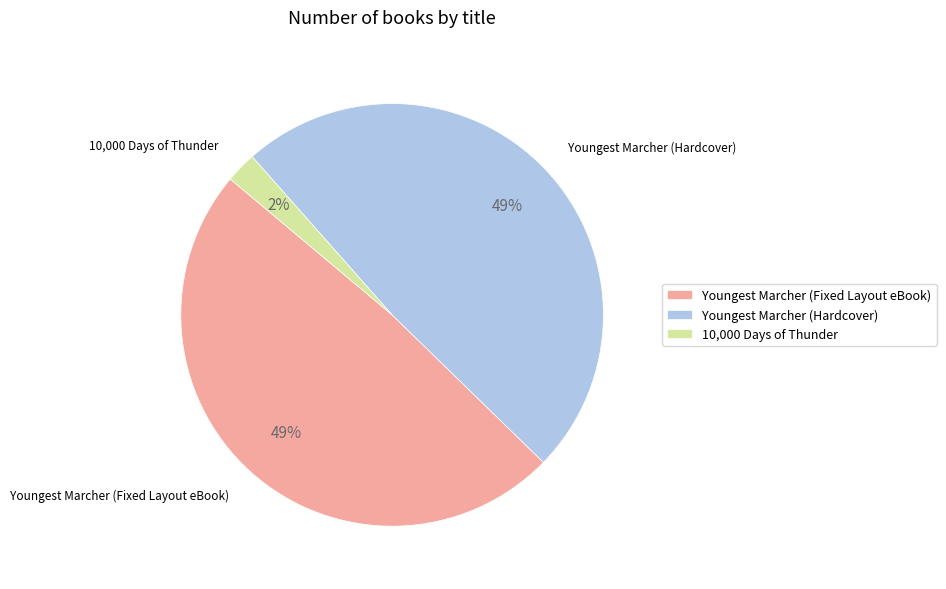

Combined, do Youngest Marcher (Hardcover) and Youngest Marcher (Fixed Layout eBook) account for over 50%?

Yes